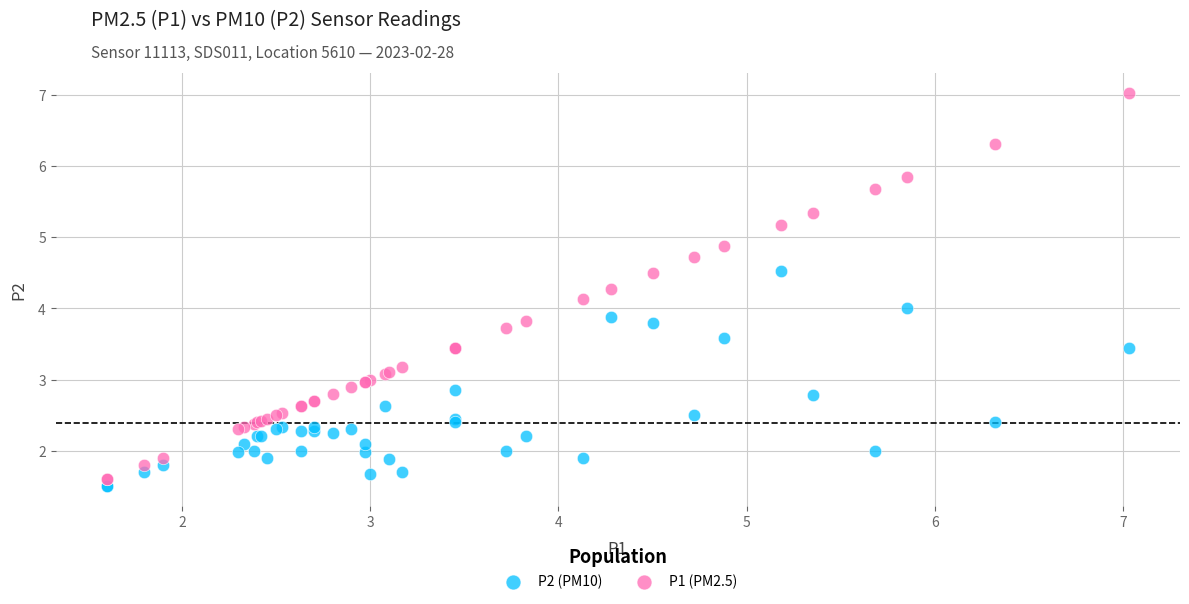

What is the X range (max minus min) for the scatter plot?

5.4